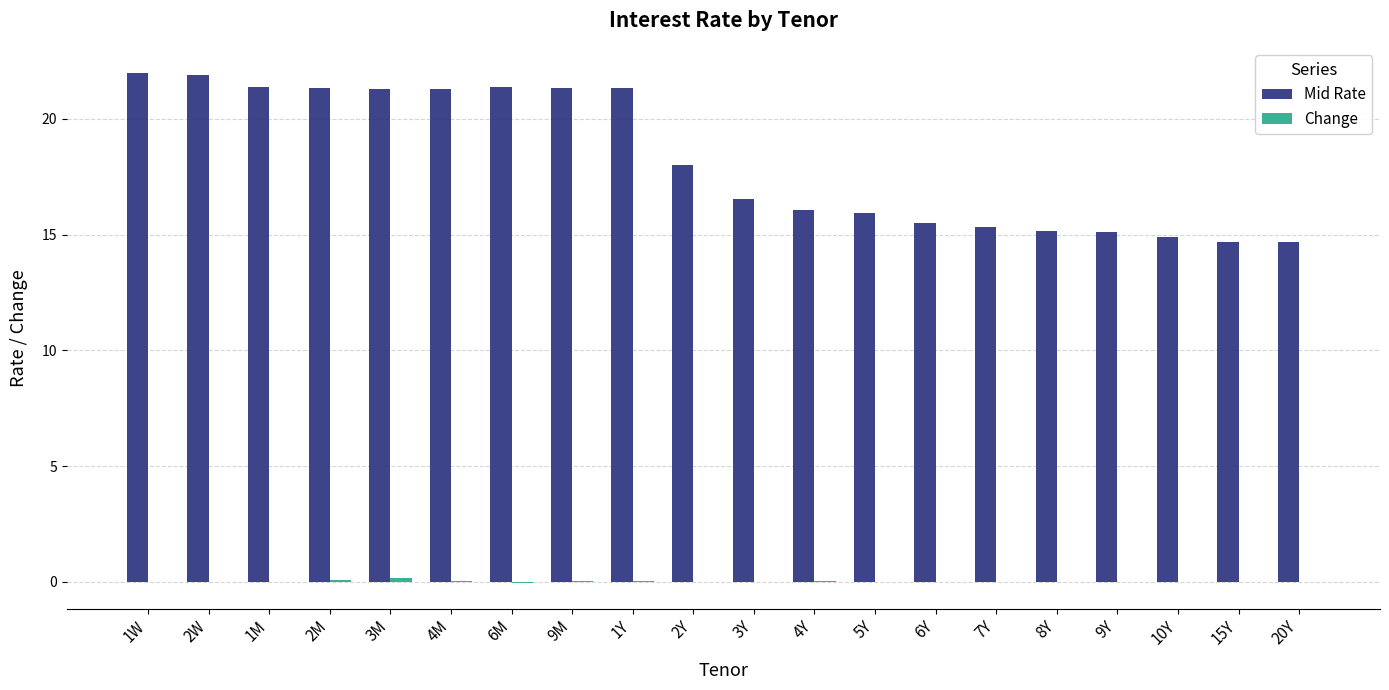

Between 3M and 9Y, which series saw the biggest shift?

Mid Rate